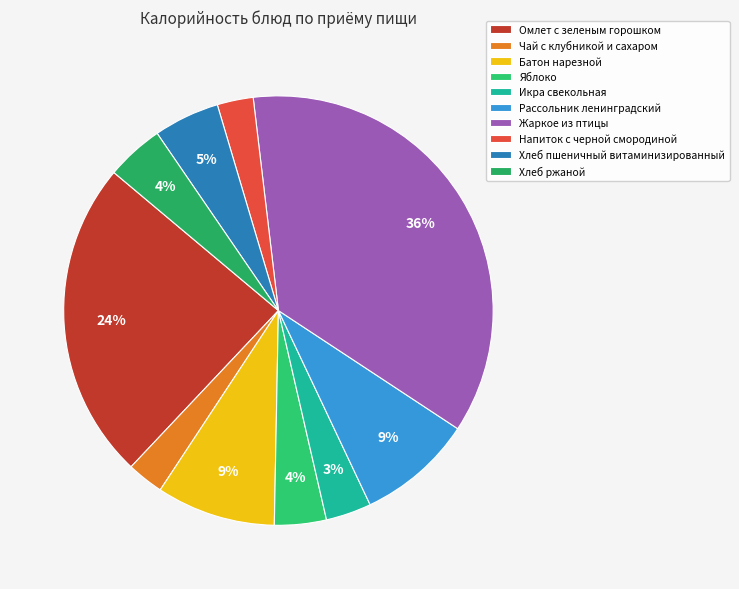

What is the change in value from Чай с клубникой и сахаром to Хлеб пшеничный витаминизированный?

+26.5